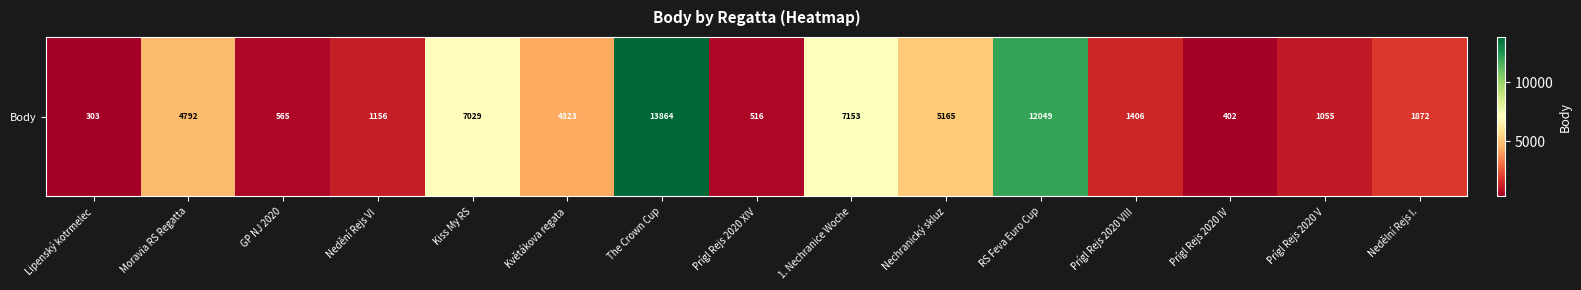

List the labels in order of value, smallest first.

Lipenský kotrmelec, Prígl Rejs 2020 IV, Prígl Rejs 2020 XIV, GP NJ 2020, Prígl Rejs 2020 V, Nedění Rejs VI, Prígl Rejs 2020 VIII, Nedělní Rejs I., Květákova regata, Moravia RS Regatta, Nechranický skluz, Kiss My RS, 1. Nechranice Woche, RS Feva Euro Cup, The Crown Cup